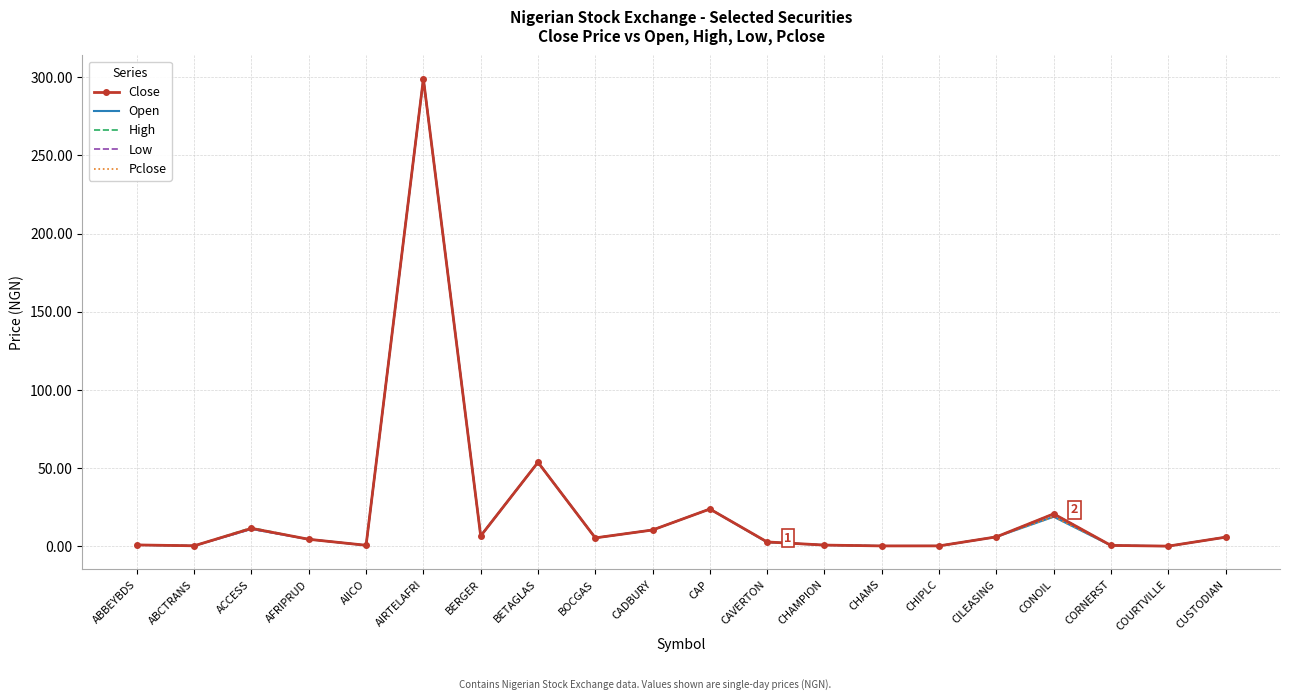

What is the sum of all Open values?

453.7